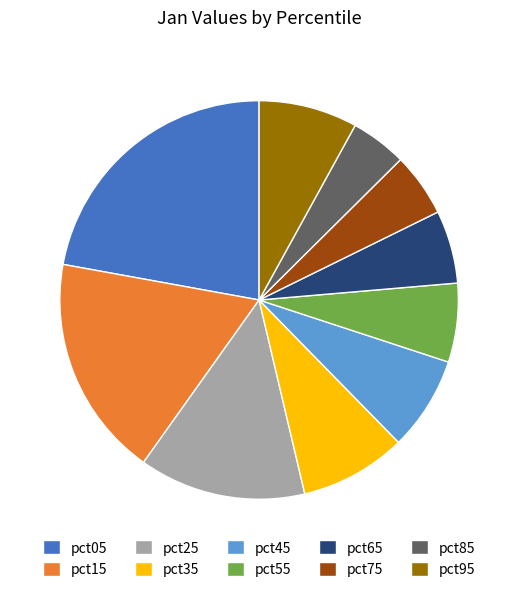

Is pct75 the majority of the pie?

No